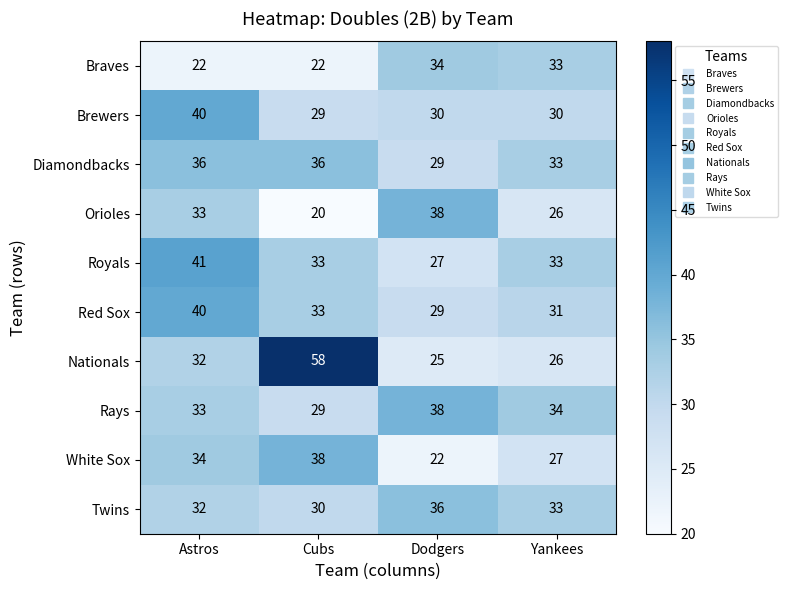

Which series has the widest spread of values?

Nationals